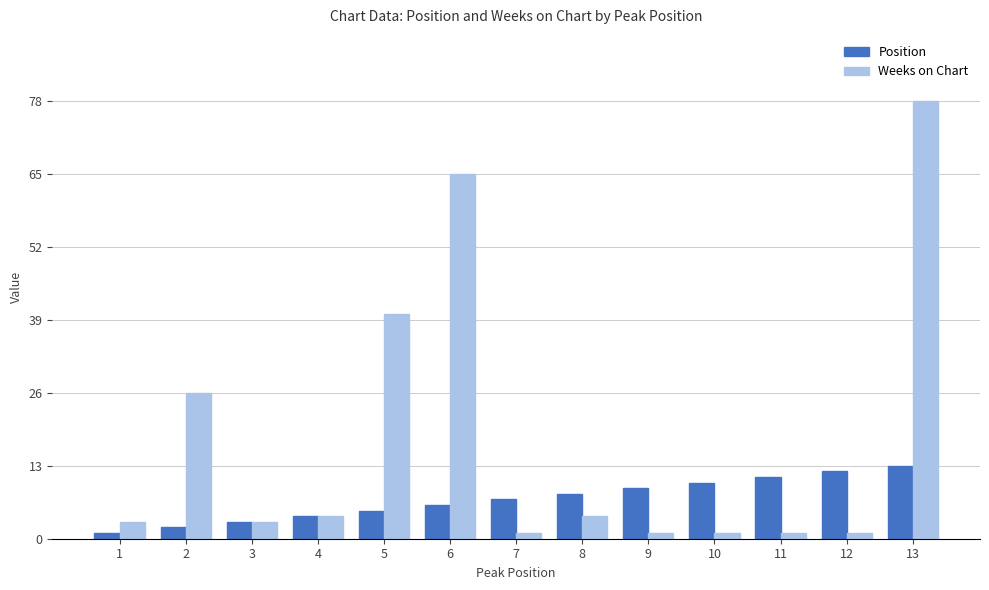

At which label does Weeks on Chart reach its peak?

13